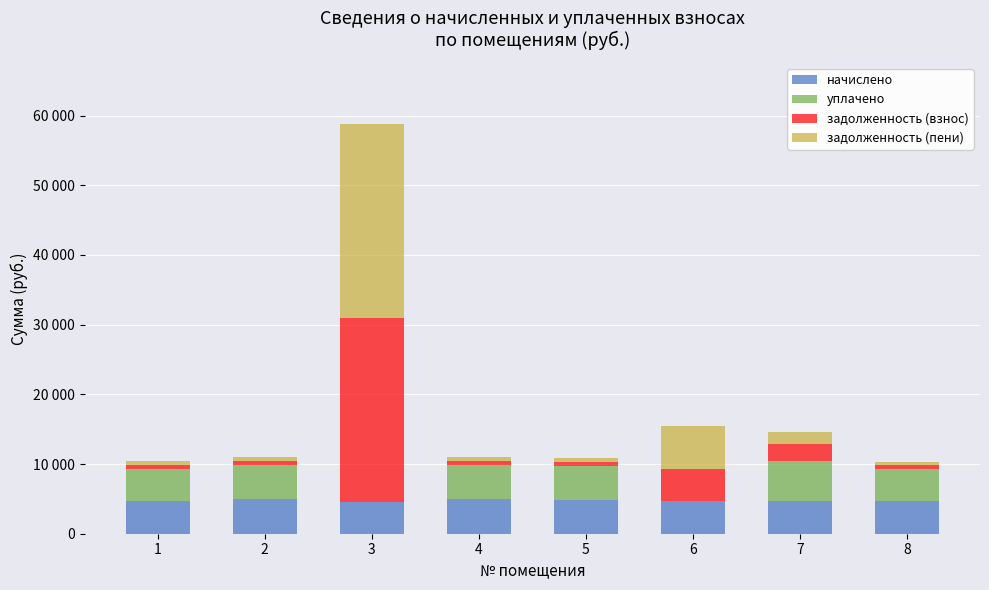

Which series has the largest total across all categories?

задолженность (пени)